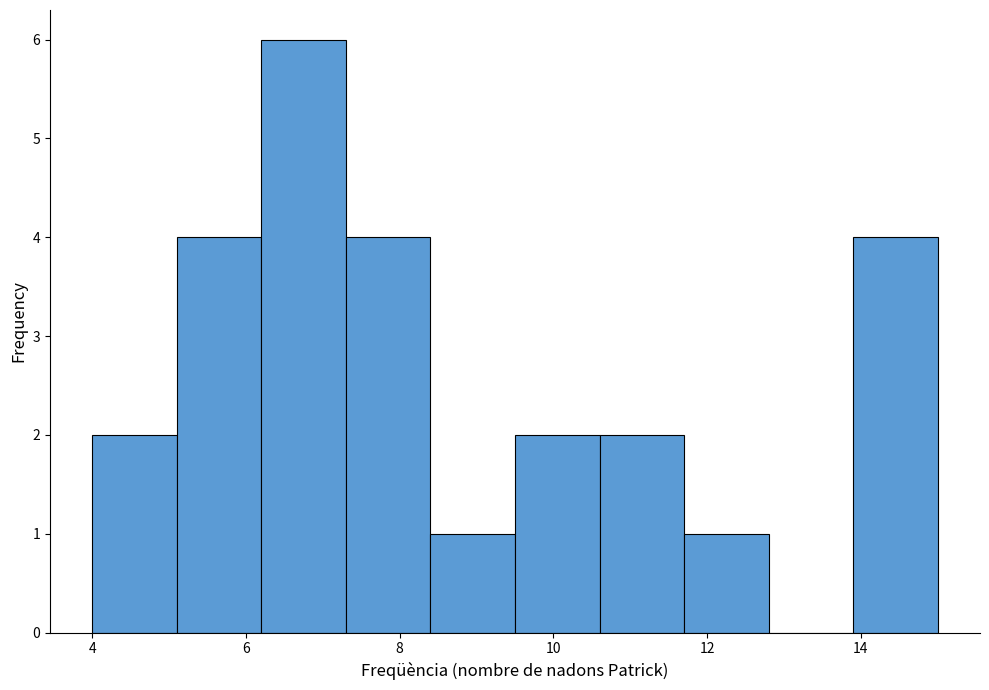

What is the height of the bar covering 9.5 to 10.6 on the x-axis? Neither the bar edges nor the heights are printed on the chart, so give them approximately, as read against the axes.

2